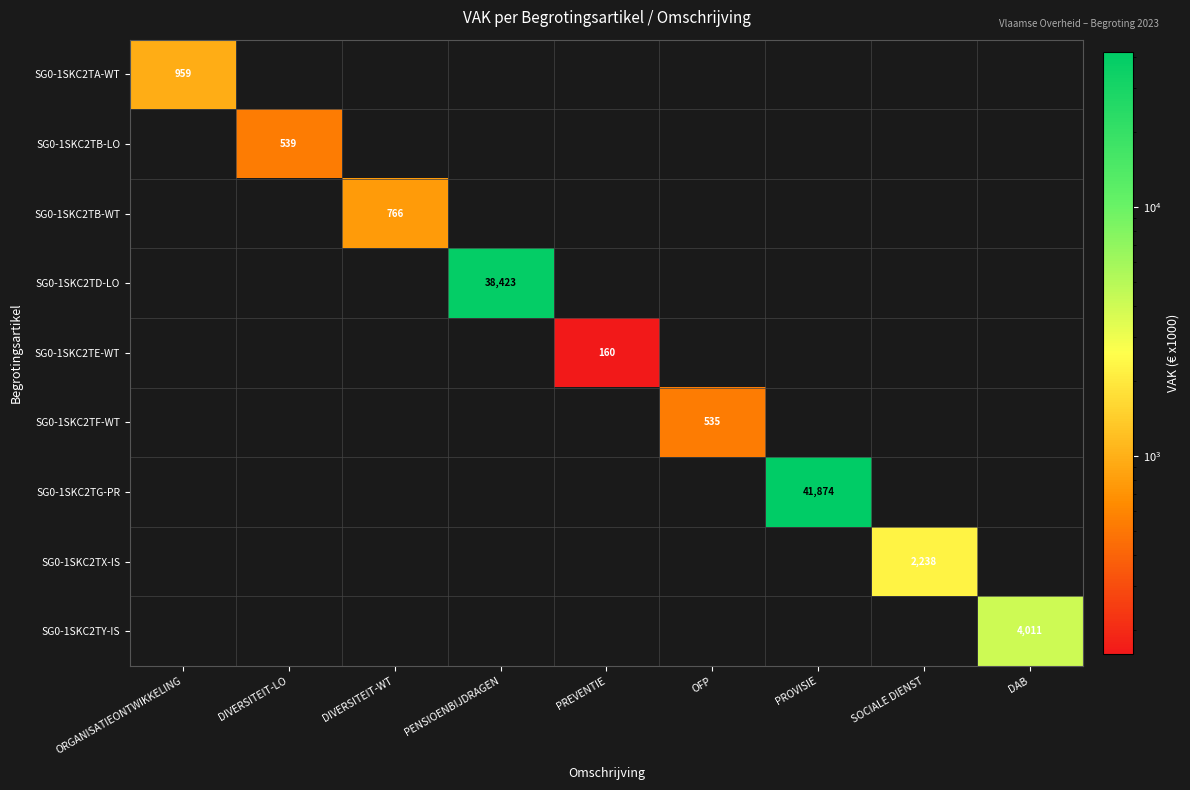

The value of SG0-1SKC2TA-WT at ORGANISATIEONTWIKKELING is 959. True or false?

True